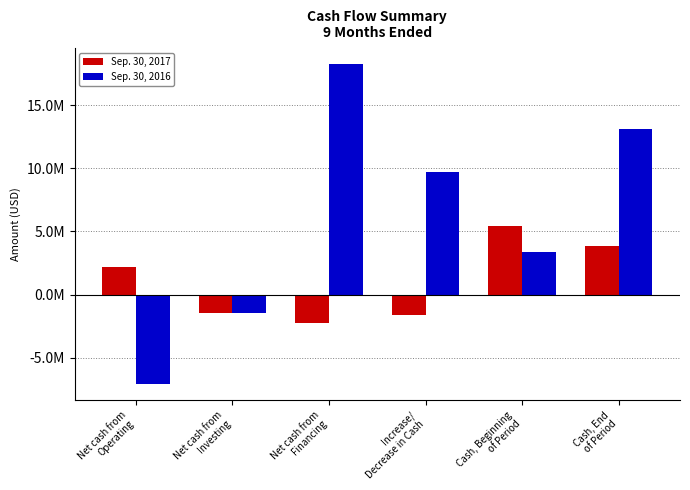

At Net cash from
Operating, list the series in order from smallest to largest.

Sep. 30, 2016, Sep. 30, 2017